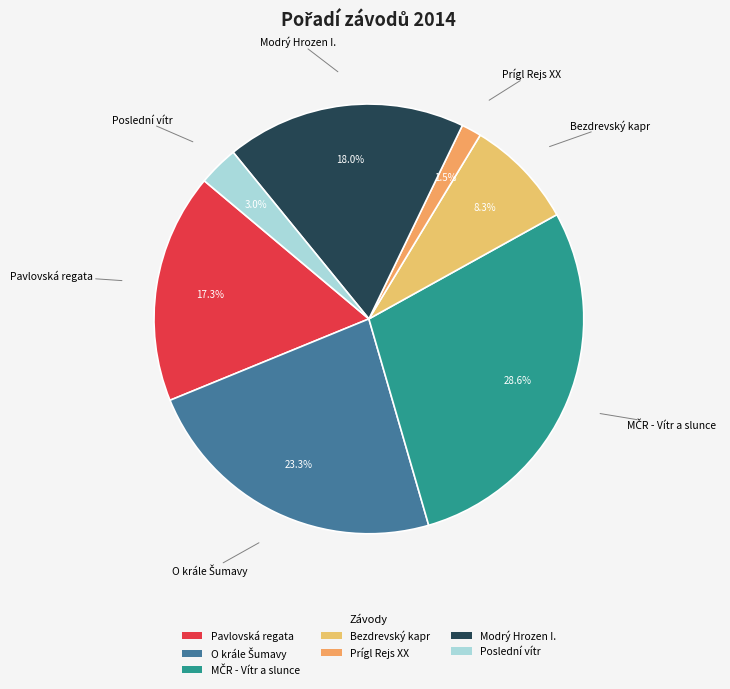

Which slice is the smallest?

Prígl Rejs XX